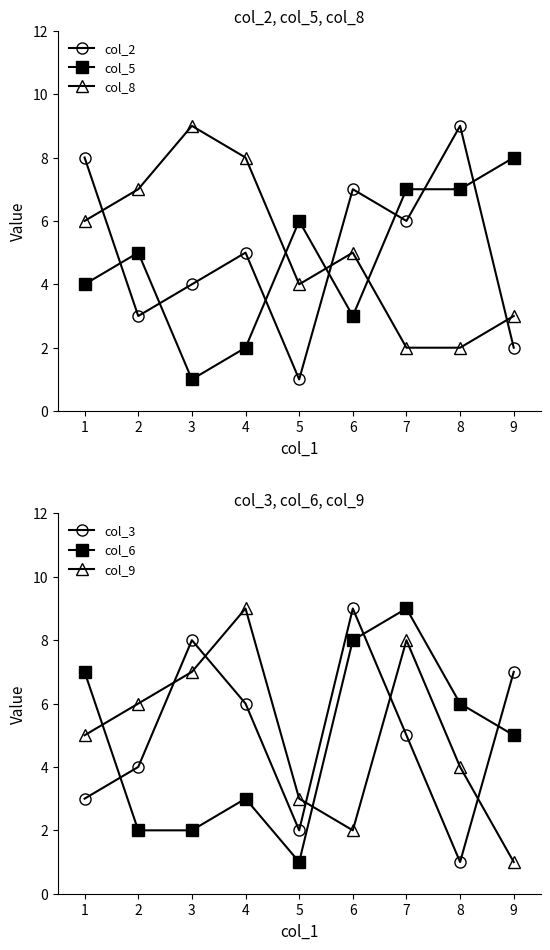

Does the chart display data point markers on the line(s)?

Yes